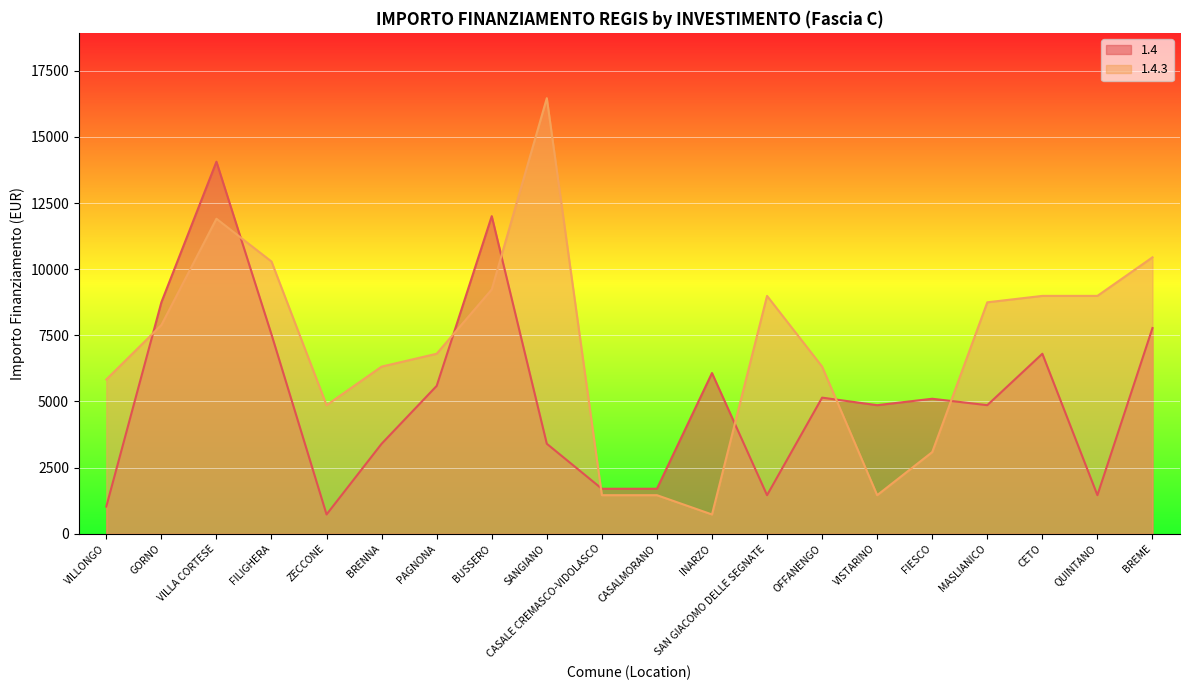

True or false: 1.4.3 has more than 2 points higher than both neighbors.

True